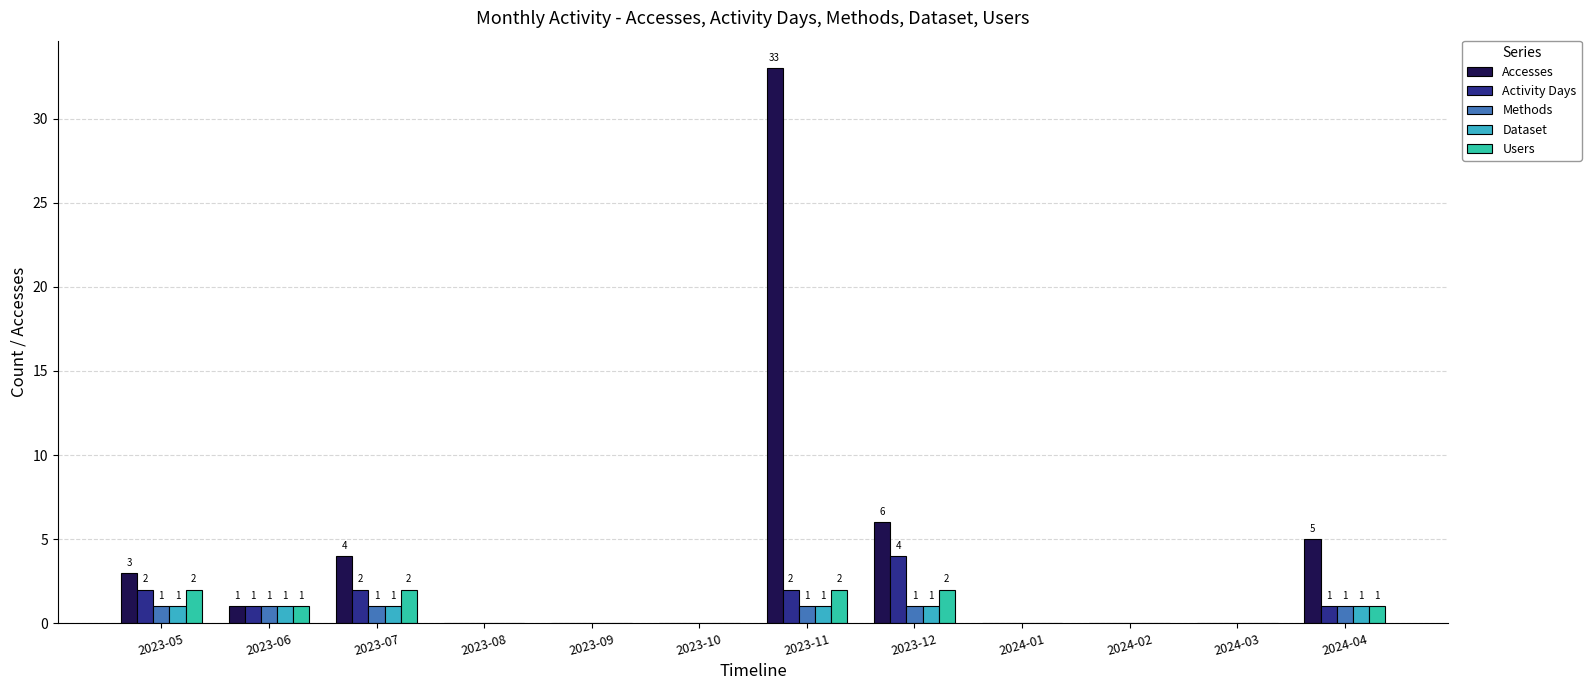

At which category is the sum across all series the highest?

2023-11